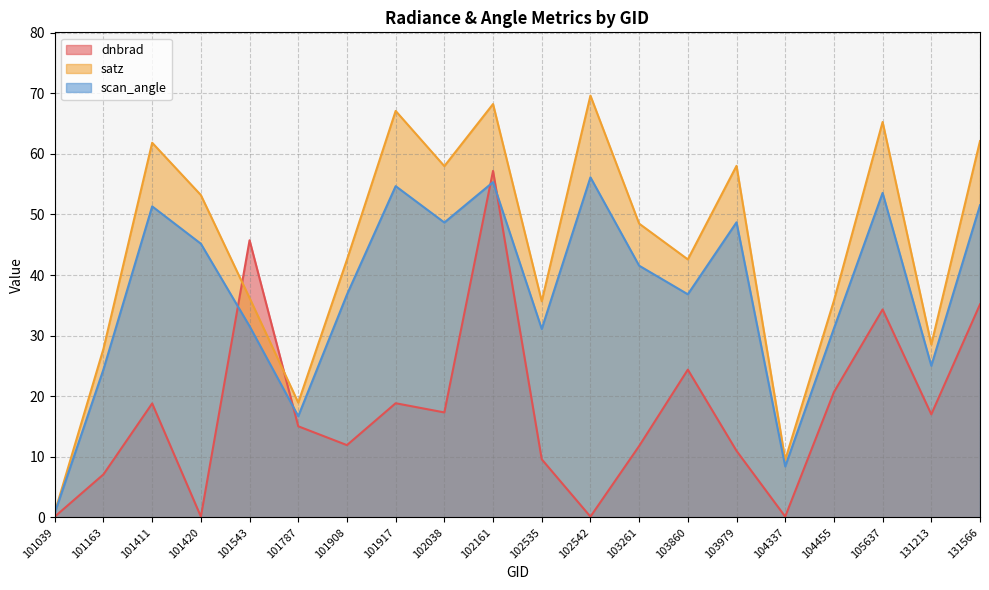

True or false: scan_angle and dnbrad intersect in this chart.

True